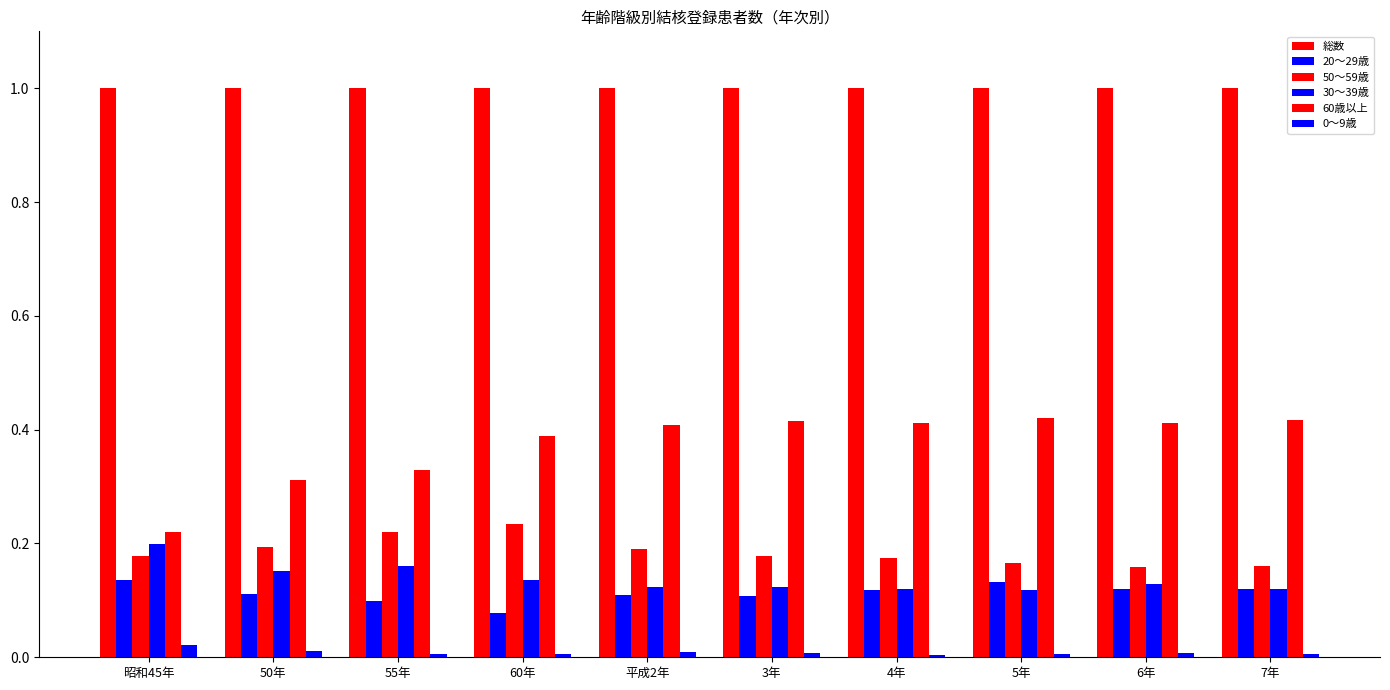

List the labels in order of 総数 value, largest first.

昭和45年, 50年, 55年, 60年, 平成2年, 3年, 4年, 5年, 6年, 7年